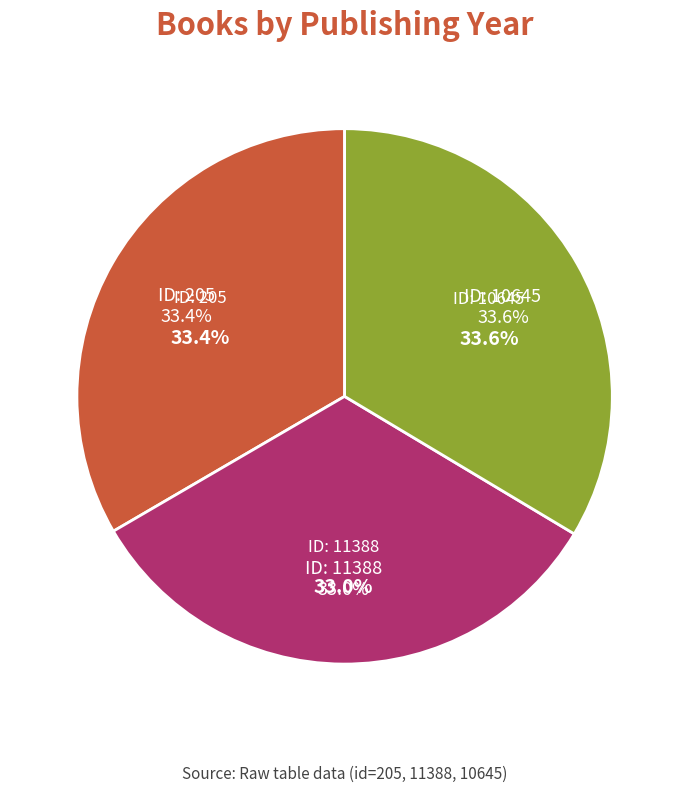

Which slice is the smallest?

11388